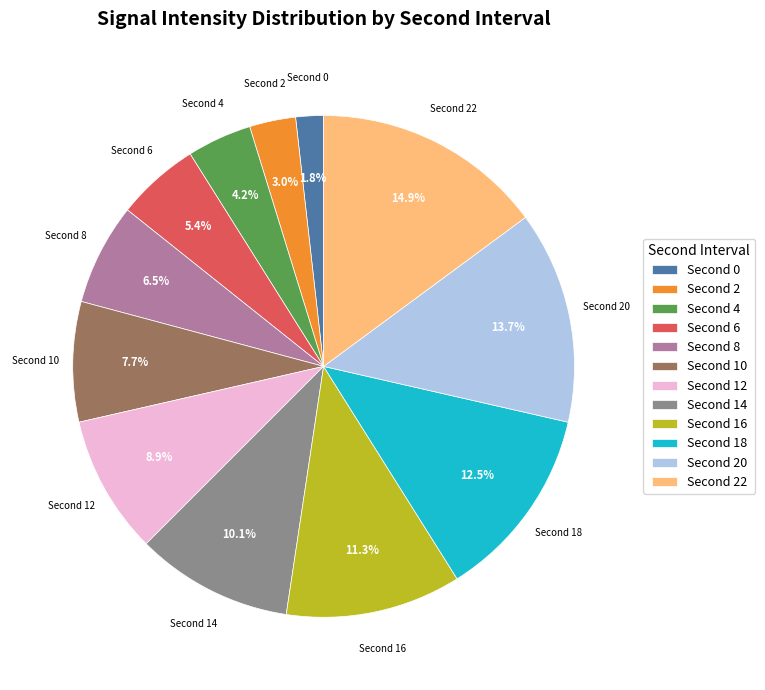

Is there a majority slice in this chart?

No